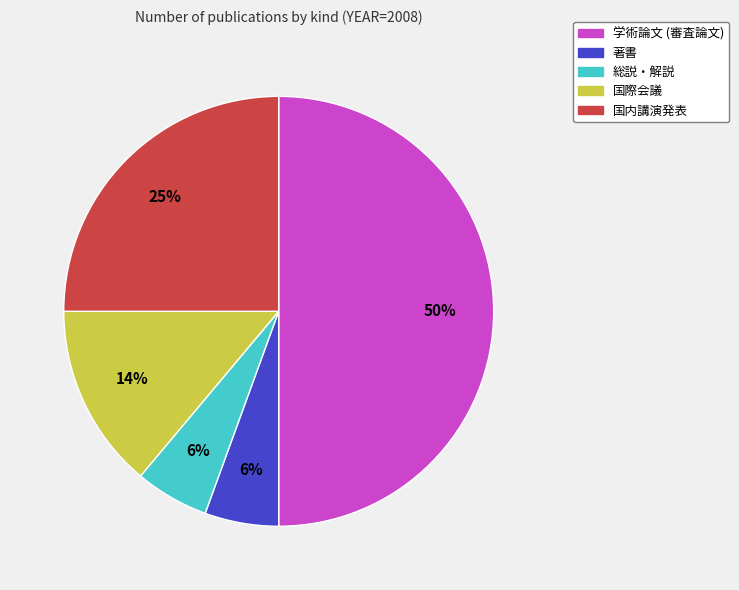

Does 総説・解説 represent more than half of the total?

No